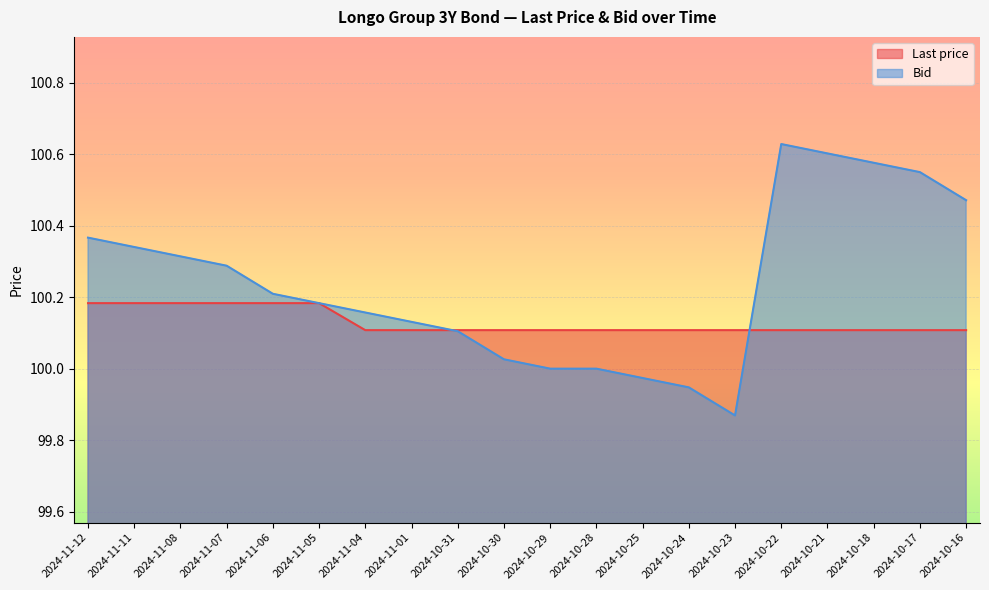

Count the Last price values in the range 100 to 101.

20